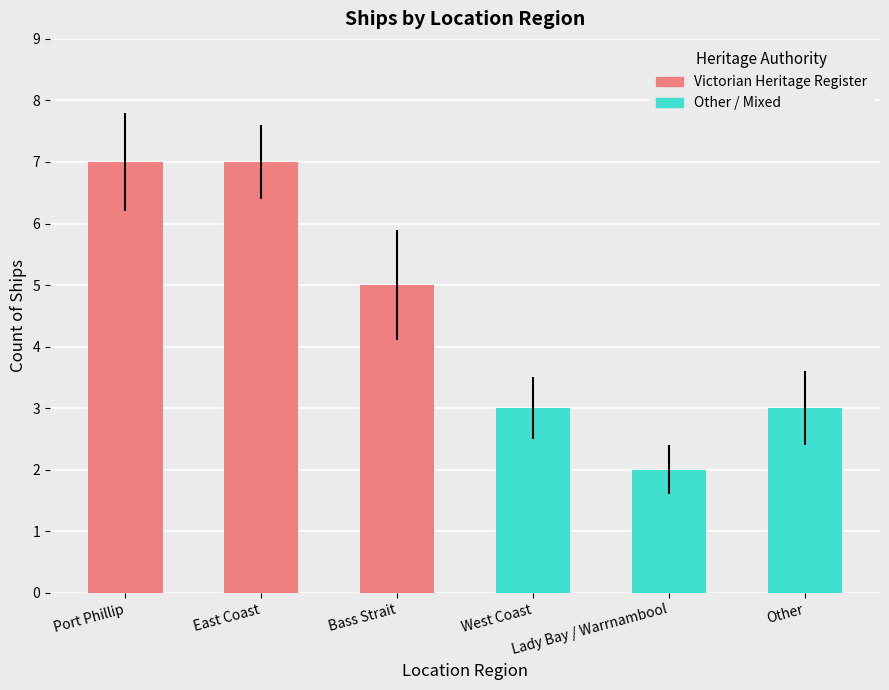

Reading left to right, list all the values displayed in this chart.

Victorian Heritage Register: 7	7	5
Other Authority: 3	2	3